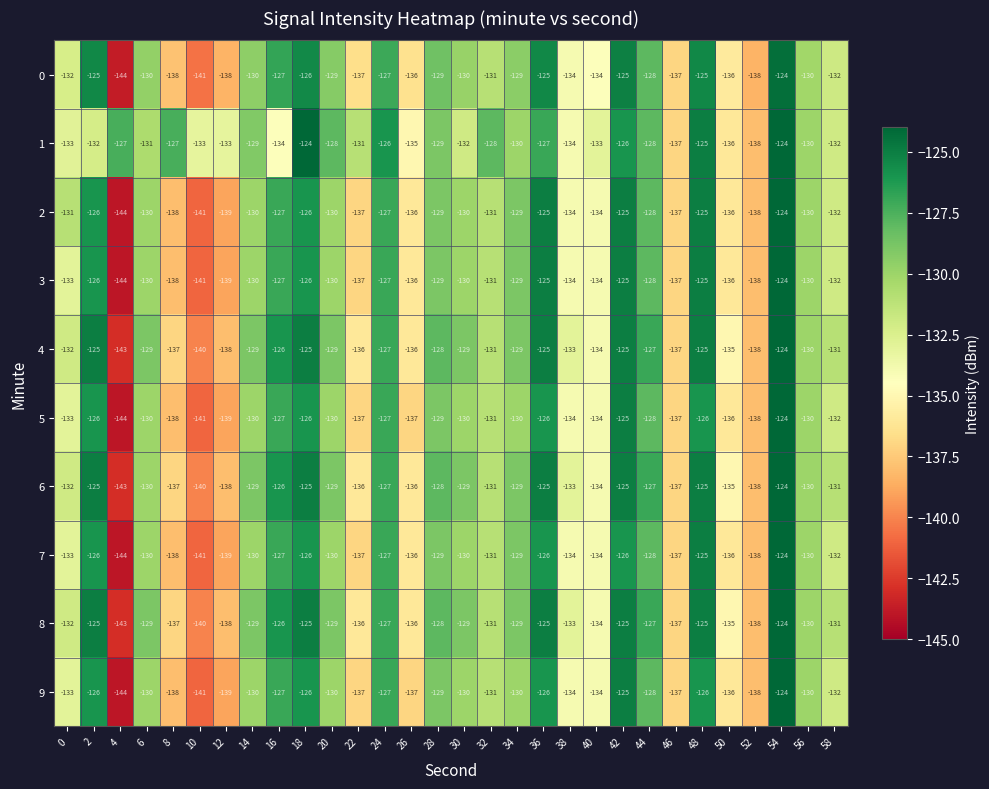

How many series are shown in this chart?

10